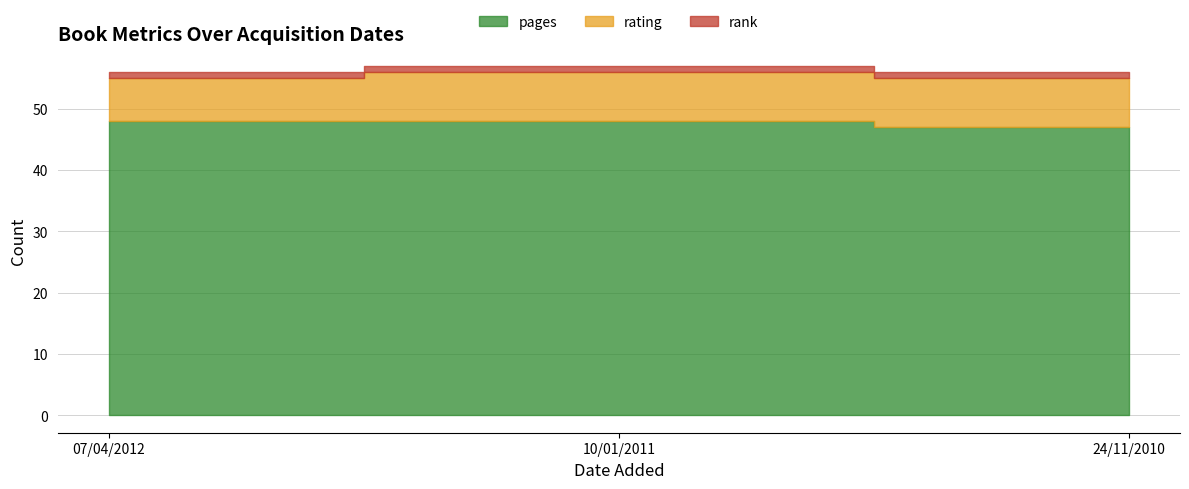

What are all the series names shown in the legend?

pages, rating, rank